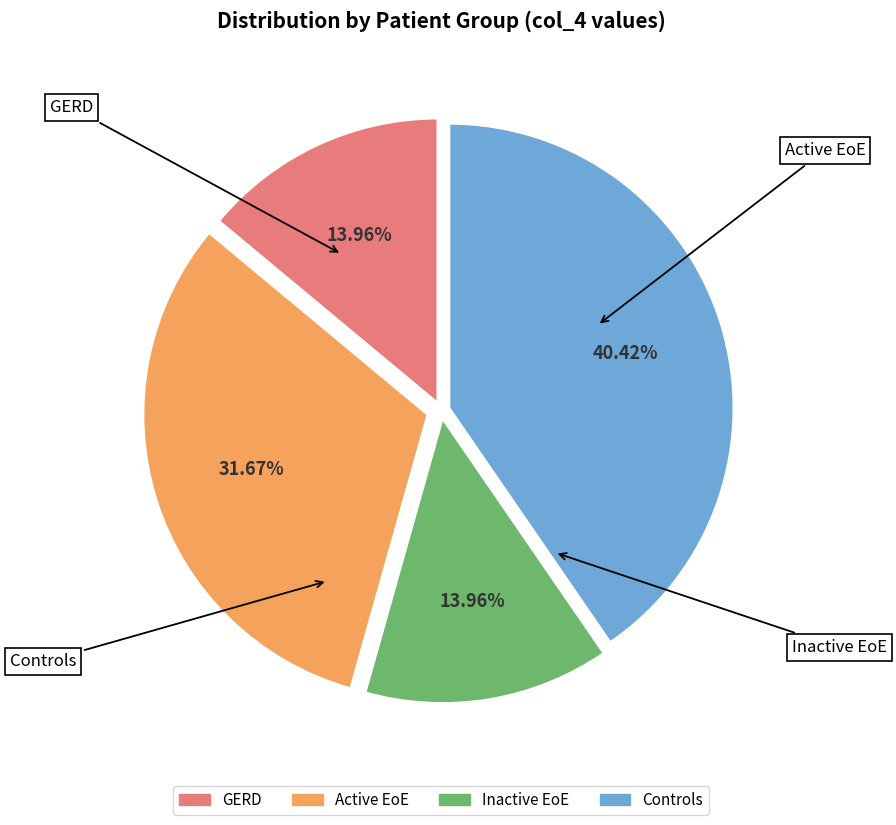

Which category has the biggest portion of the pie?

Controls